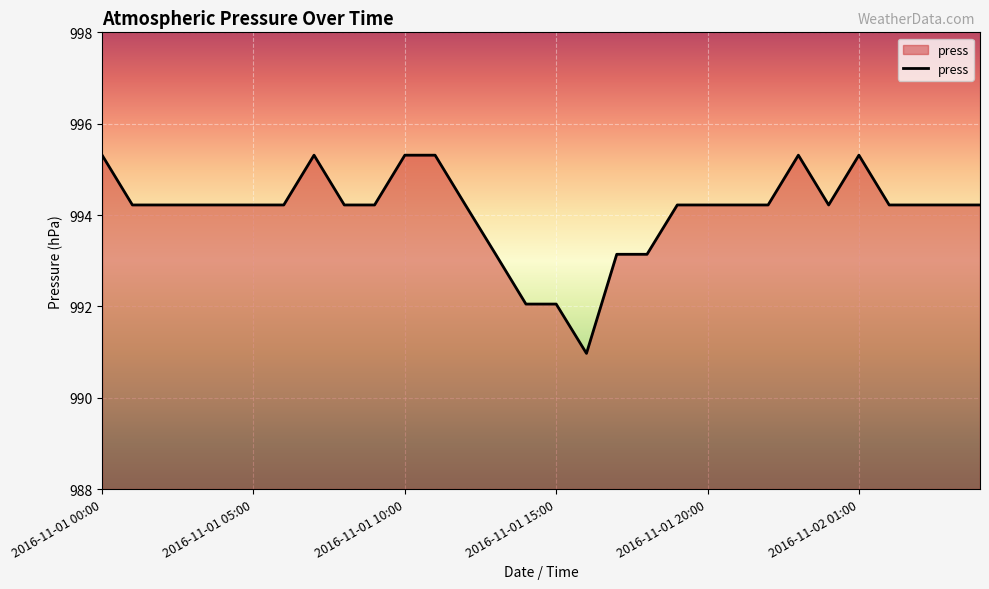

What is the maximum value shown in the chart?

995.3